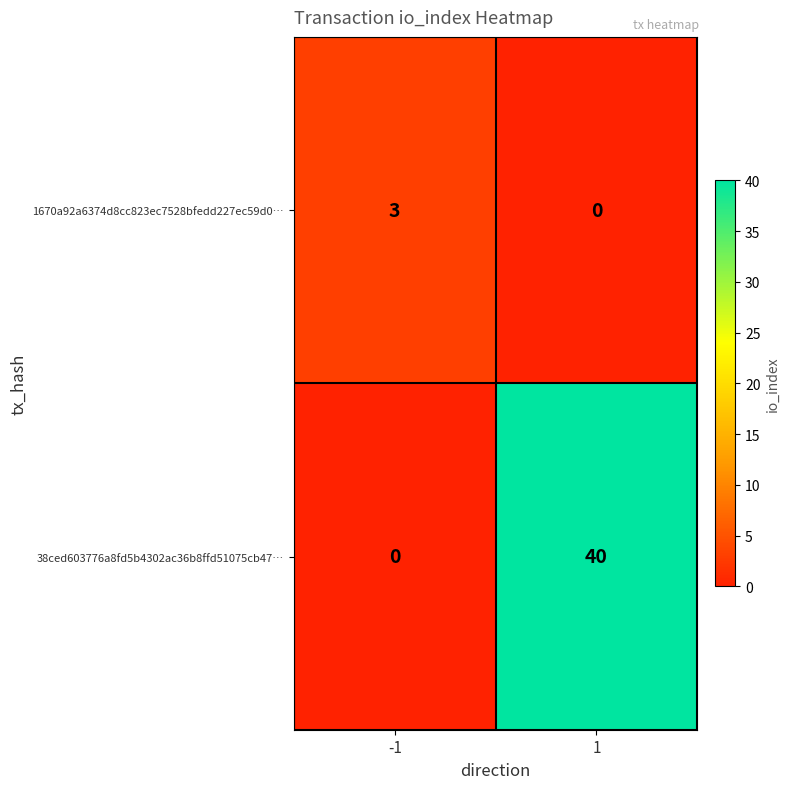

Between -1 and 1, which series saw the biggest shift?

38ced603776a8fd5b4302ac36b8ffd51075cb47…